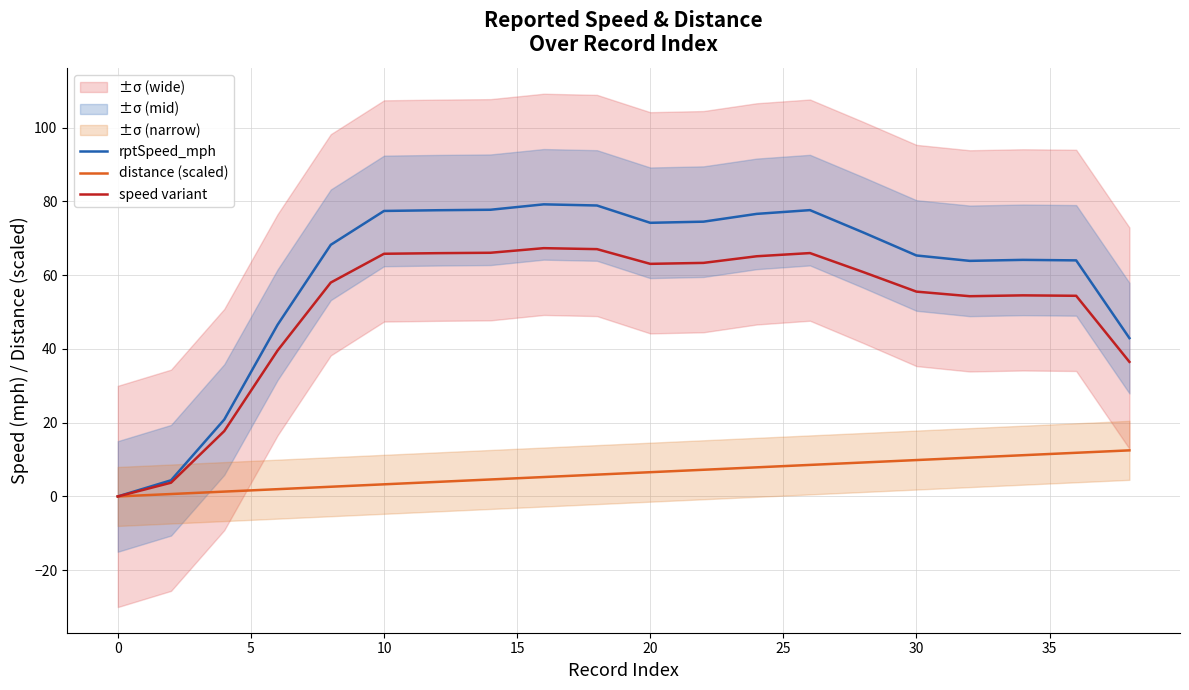

What is the maximum value for distance (scaled)?

12.5